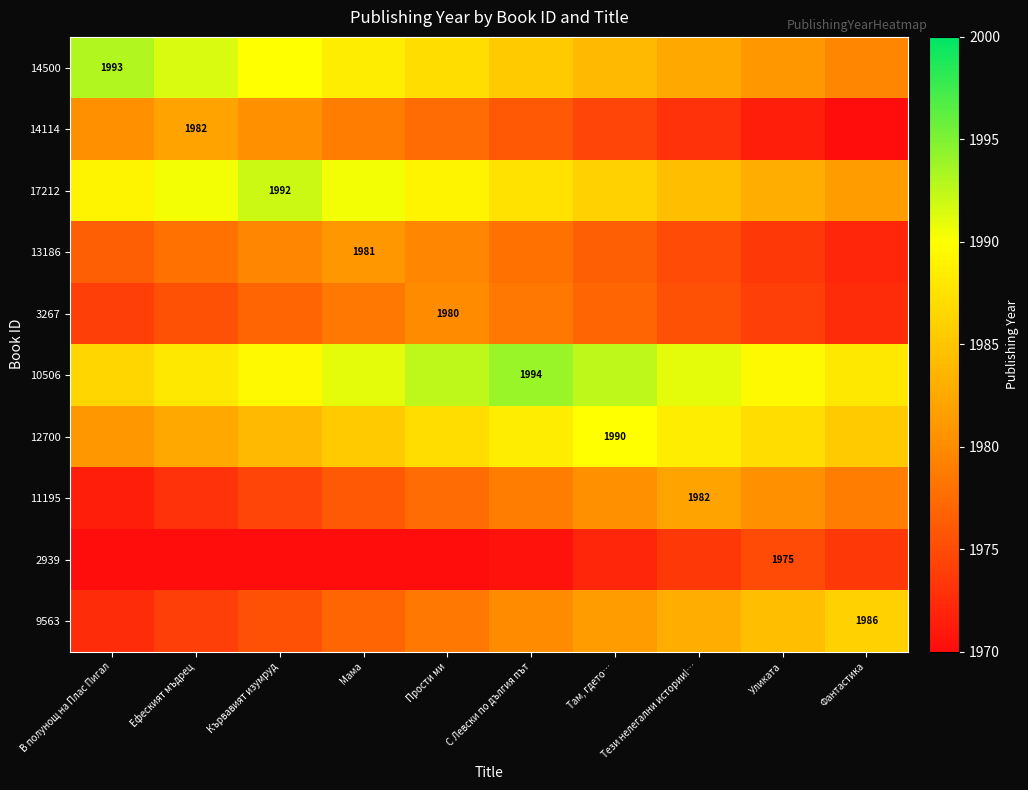

The value of 14500 at В полунощ на Плас Пигал is 1993.0. True or false?

True